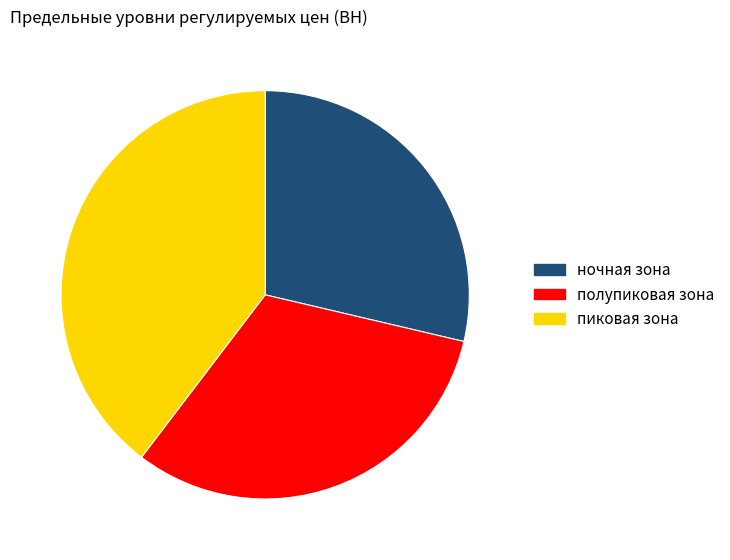

Do ночная зона and пиковая зона together represent more than half of the pie?

Yes